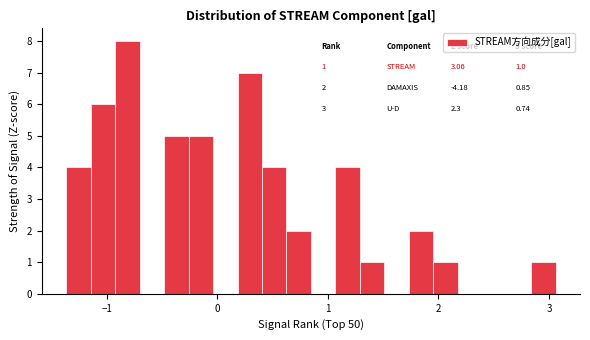

Around what value on the x-axis is the tallest bar? Give the approximate position of its centre, as read against the axis.

-0.8